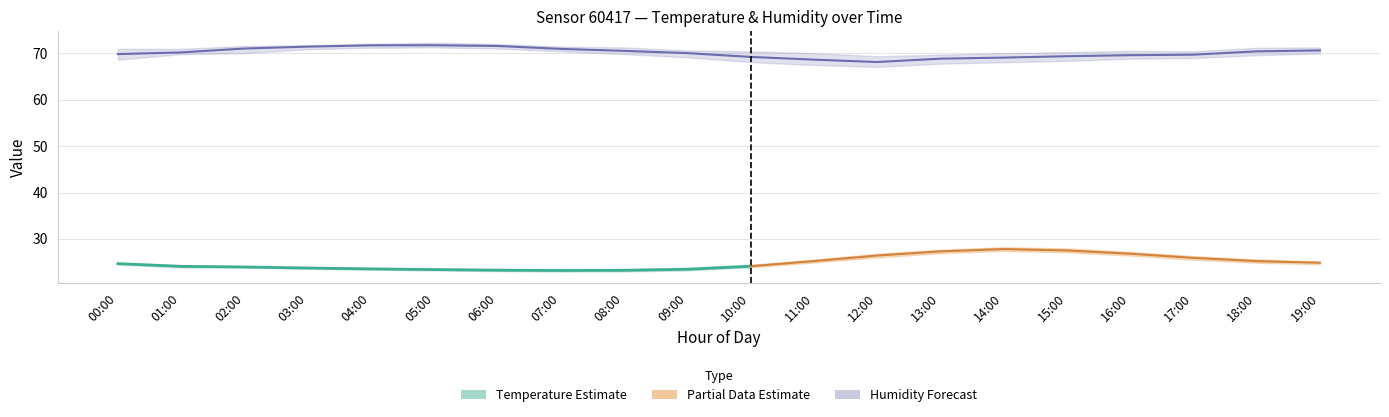

Reading right to left, what are all the values shown in this chart?

temperature_mid: 19:00=24.9	18:00=25.2	17:00=25.9	16:00=26.8	15:00=27.5	14:00=27.8	13:00=27.3	12:00=26.4	11:00=25.2	10:00=24.1	09:00=23.4	08:00=23.2	07:00=23.2	06:00=23.2	05:00=23.4	04:00=23.5	03:00=23.7	02:00=23.9	01:00=24.1	00:00=24.6
temperature_lo: 19:00=24.6	18:00=24.9	17:00=25.5	16:00=26.4	15:00=27.1	14:00=27.4	13:00=26.9	12:00=26.0	11:00=24.9	10:00=23.9	09:00=23.2	08:00=23.0	07:00=22.9	06:00=23.1	05:00=23.2	04:00=23.4	03:00=23.6	02:00=23.8	01:00=23.8	00:00=24.5
temperature_hi: 19:00=25.1	18:00=25.6	17:00=26.3	16:00=27.2	15:00=27.9	14:00=28.2	13:00=27.7	12:00=26.8	11:00=25.6	10:00=24.4	09:00=23.7	08:00=23.5	07:00=23.4	06:00=23.5	05:00=23.6	04:00=23.8	03:00=24.0	02:00=24.2	01:00=24.3	00:00=24.9
humidity_mid: 19:00=70.7	18:00=70.5	17:00=69.7	16:00=69.6	15:00=69.4	14:00=69.1	13:00=68.9	12:00=68.2	11:00=68.7	10:00=69.2	09:00=70.1	08:00=70.5	07:00=71.0	06:00=71.6	05:00=71.8	04:00=71.8	03:00=71.5	02:00=71.1	01:00=70.2	00:00=69.9
humidity_lo: 19:00=70.0	18:00=69.6	17:00=69.0	16:00=68.9	15:00=68.4	14:00=68.1	13:00=67.8	12:00=67.1	11:00=67.5	10:00=68.2	09:00=69.2	08:00=69.9	07:00=70.5	06:00=71.1	05:00=71.3	04:00=71.2	03:00=70.9	02:00=70.1	01:00=69.8	00:00=68.7
humidity_hi: 19:00=71.3	18:00=71.2	17:00=70.5	16:00=70.5	15:00=70.3	14:00=70.1	13:00=69.7	12:00=69.4	11:00=70.1	10:00=70.5	09:00=70.7	08:00=71.3	07:00=71.5	06:00=72.0	05:00=72.3	04:00=72.1	03:00=71.8	02:00=71.6	01:00=71.0	00:00=71.0